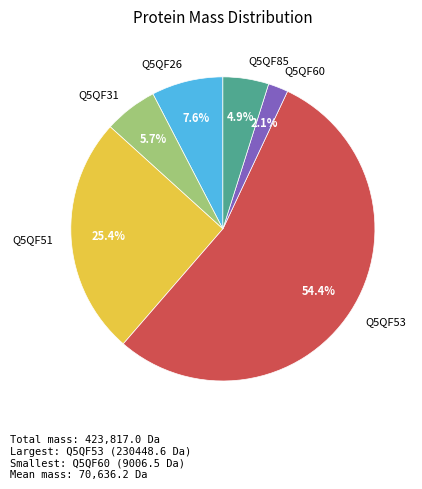

To the nearest percent, what is the average slice percentage?

17%